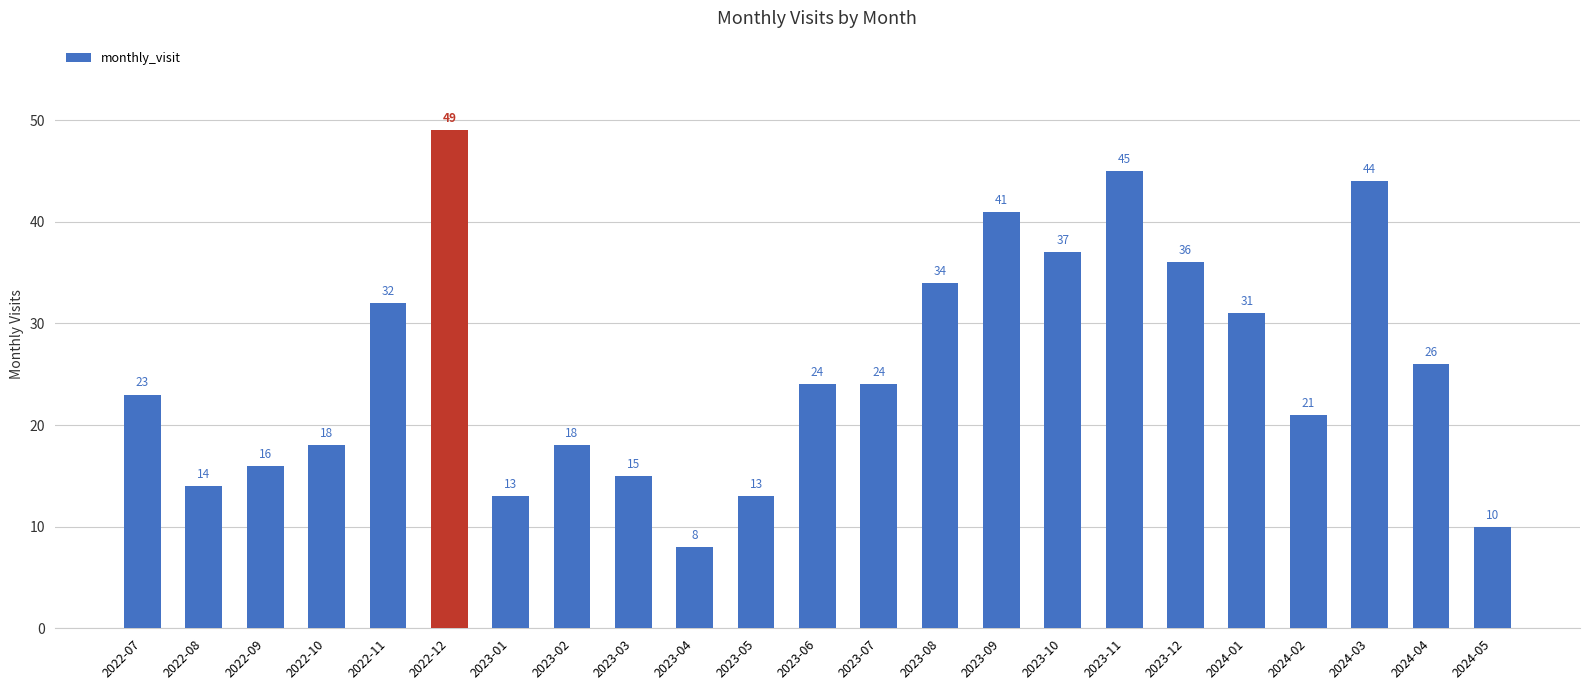

Reading left to right, what are all the values shown in this chart?

23	14	16	18	32	49	13	18	15	8	13	24	24	34	41	37	45	36	31	21	44	26	10